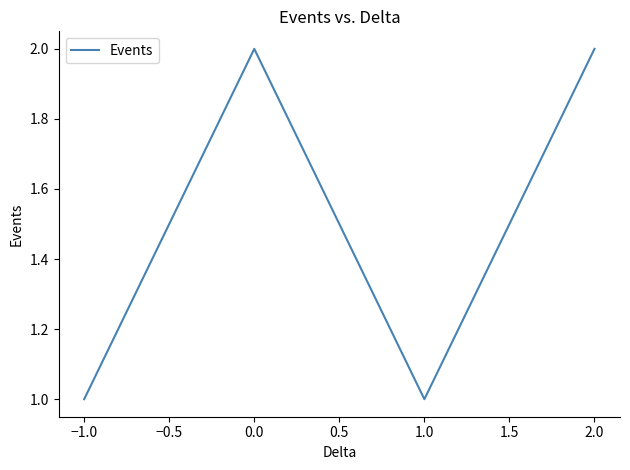

What is the average value?

2